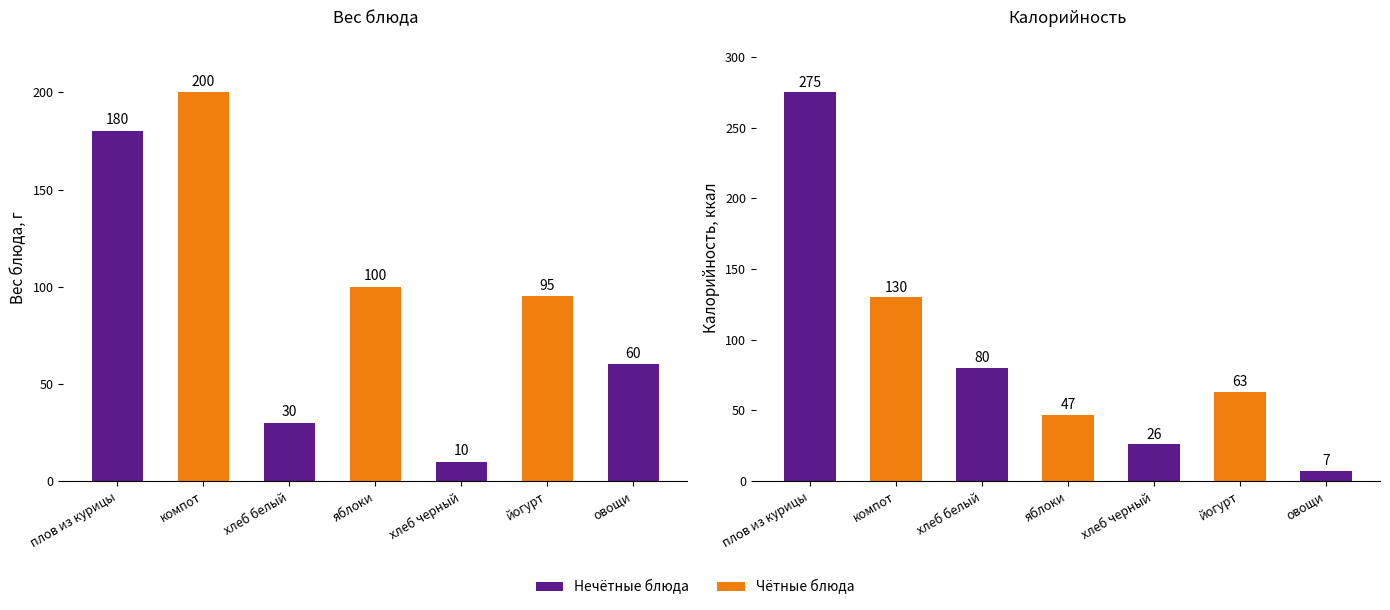

Where is Калорийность nearest to the value 141?

компот